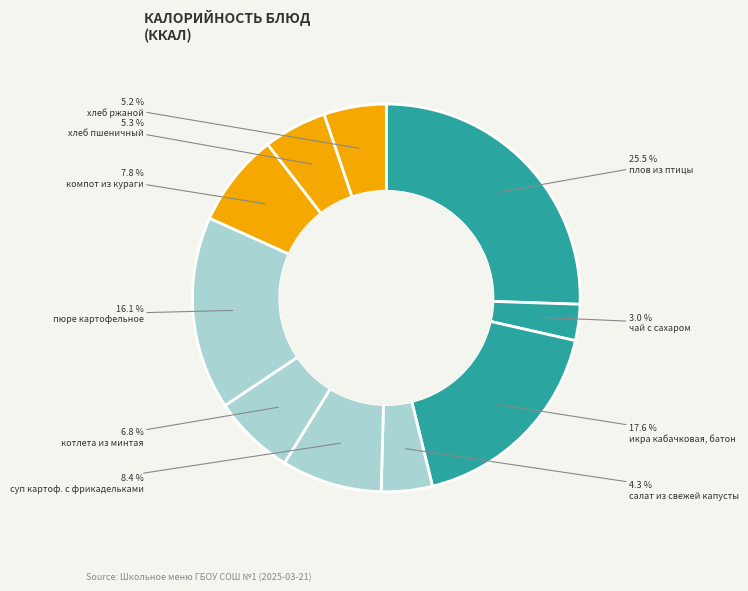

To the nearest percent, what portion does котлета из минтая represent?

7%